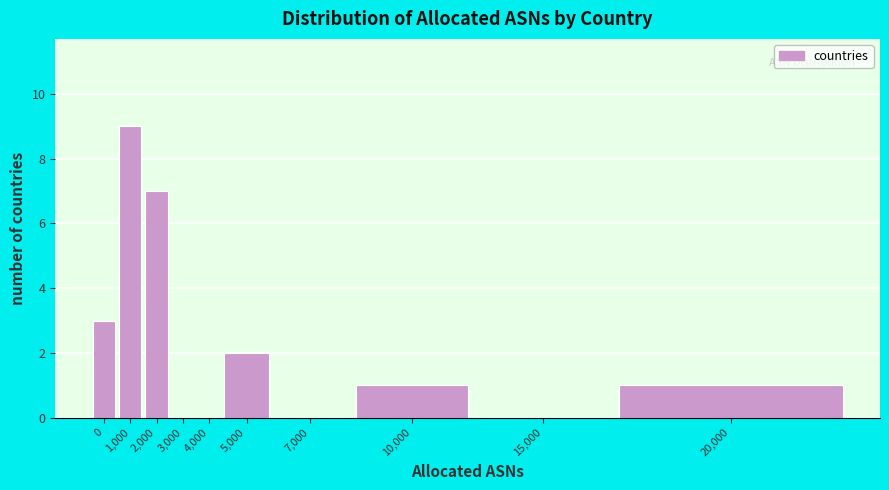

Reading left to right, list all the values displayed in this chart.

0=3	1,000=9	2,000=7	3,000=0	4,000=0	5,000=2	7,000=0	10,000=1	15,000=0	20,000=1